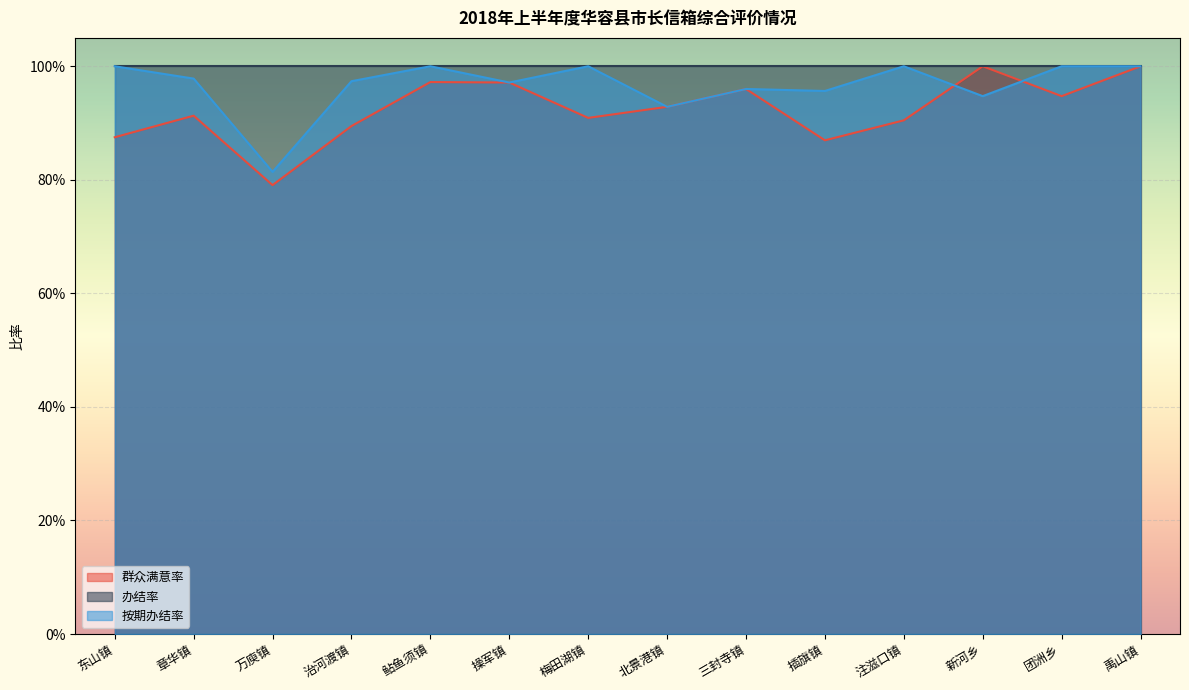

How many intersections are there between 群众满意率 and 按期办结率?

2